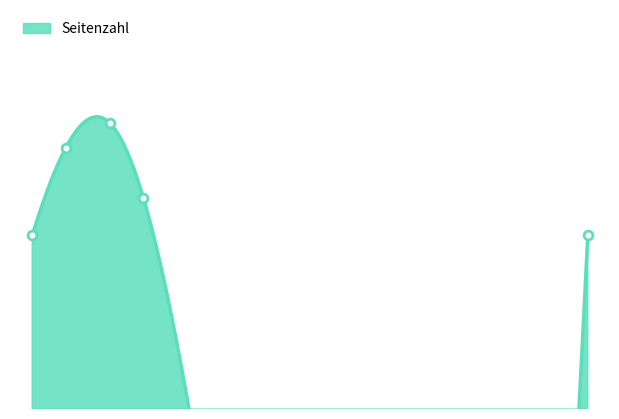

What is the change in value from 2017 to 2018?

-6